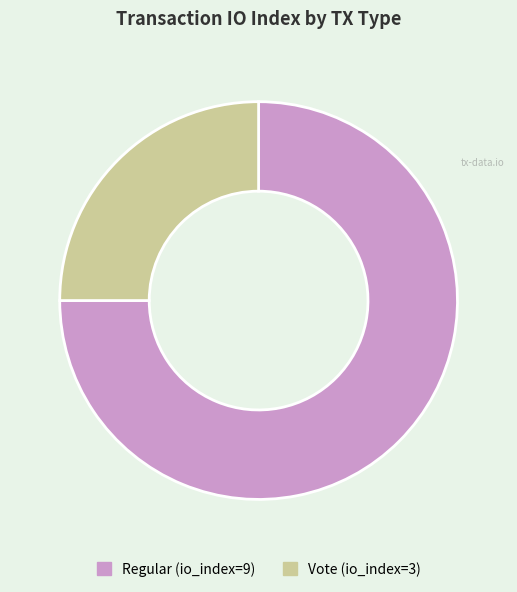

Approximately how many times larger is the value at Regular (io_index=9) compared to Vote (io_index=3)?

3.0